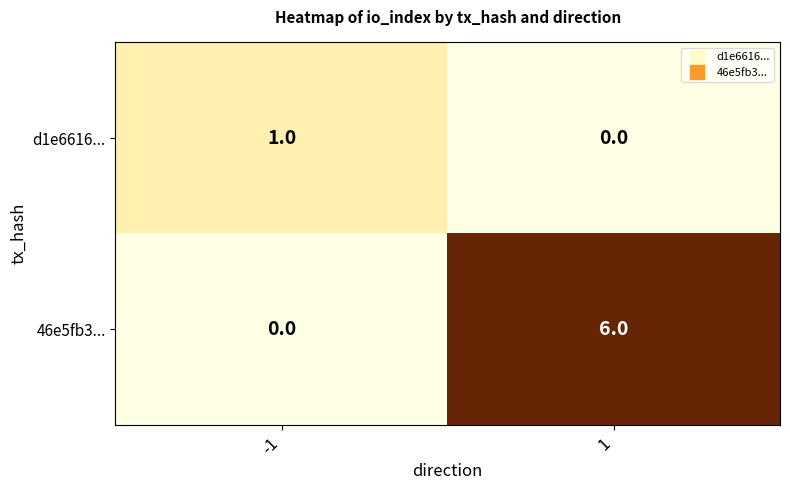

What is the difference between the 46e5fb3... values at 1 and -1?

6